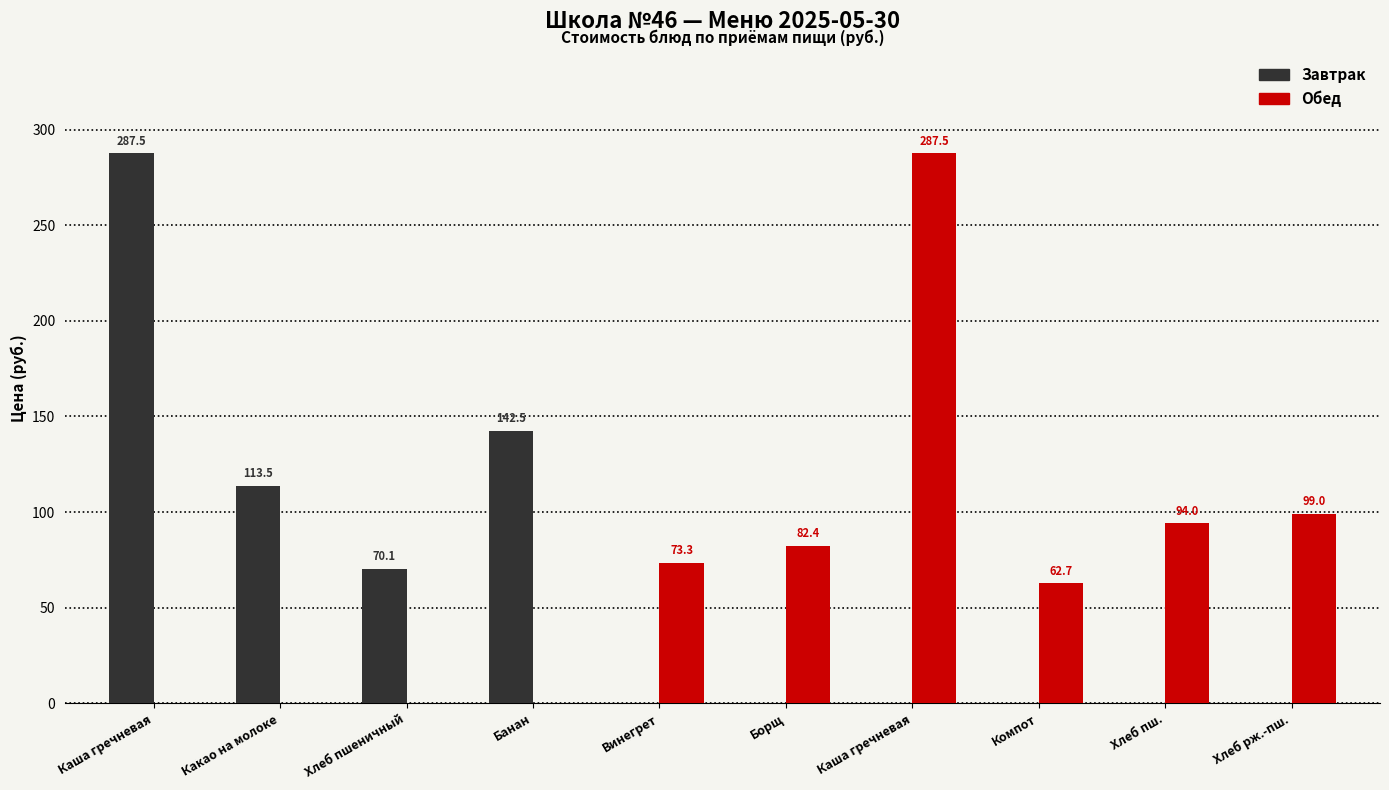

Which category has the highest value across all series?

Каша гречневая